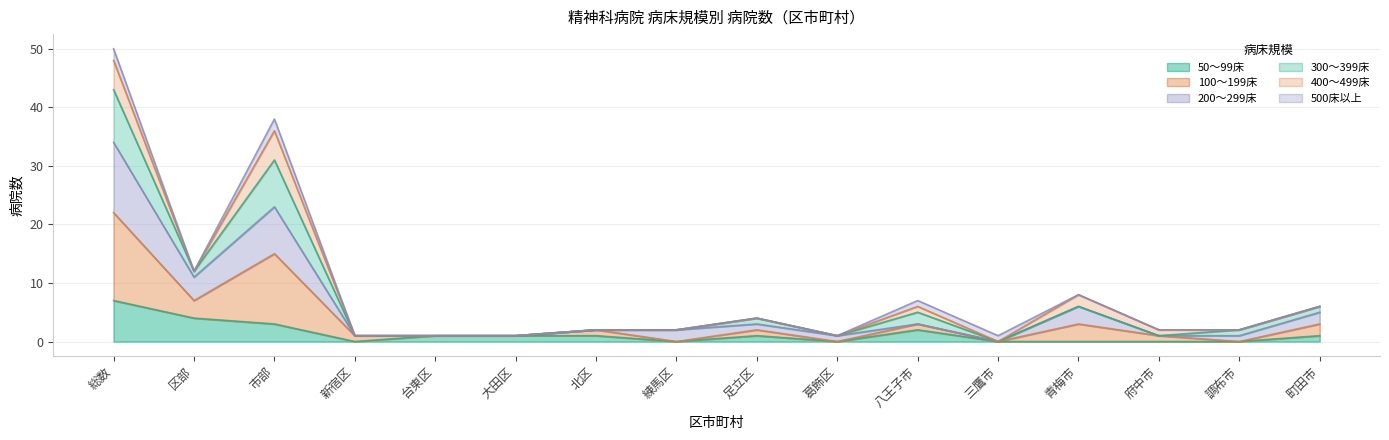

Which label corresponds to the smallest value in the chart?

三鷹市